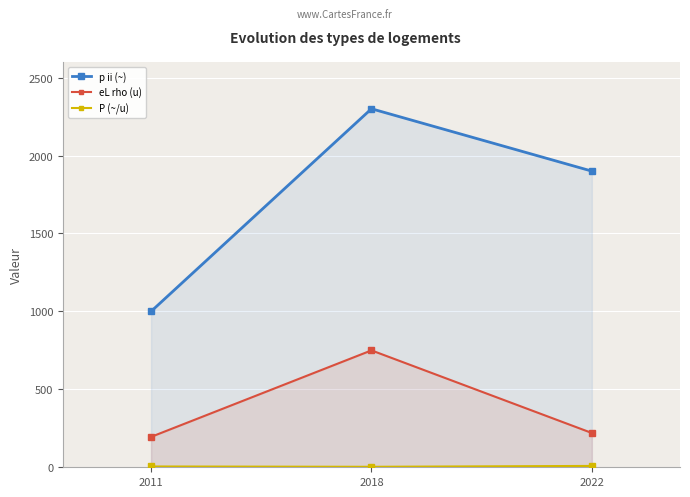

How many lines are shown in the chart?

3